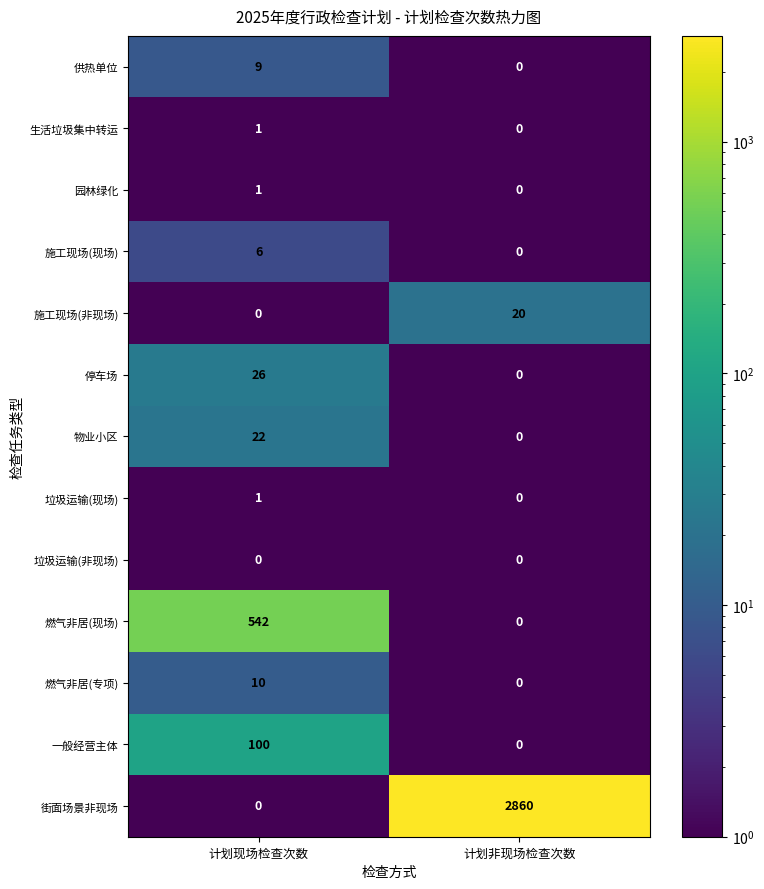

What is the sum of the 停车场 values at 计划现场检查次数 and 计划非现场检查次数?

26